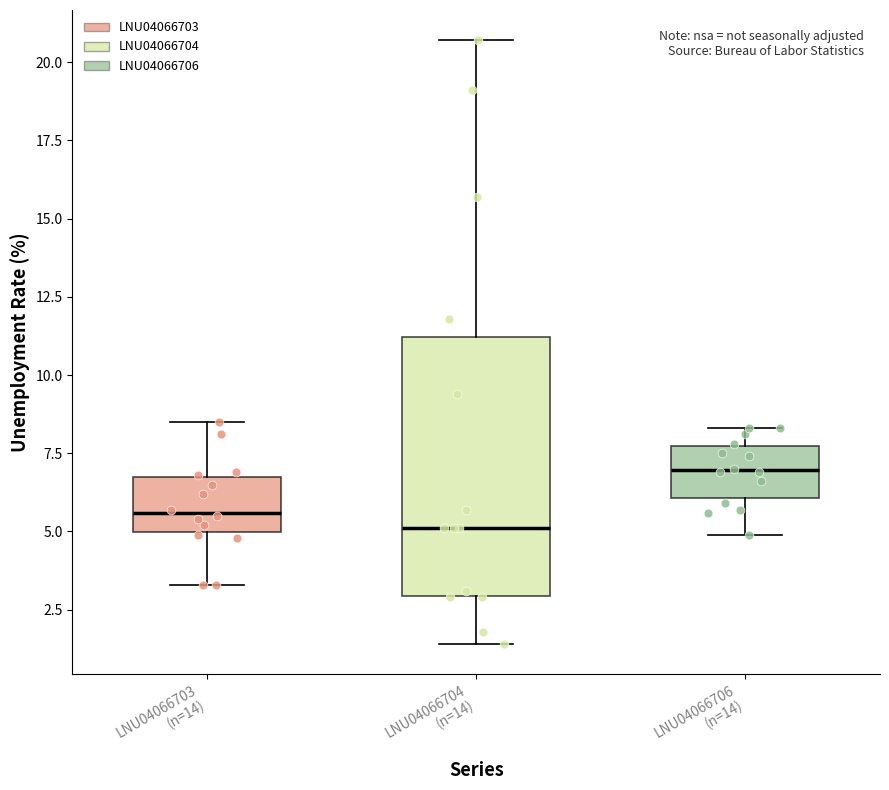

Where does the median line of the box for LNU04066704 (n=14) sit on the y-axis? The values are not printed on the chart, so give them approximately, as read against the axis.

5.0